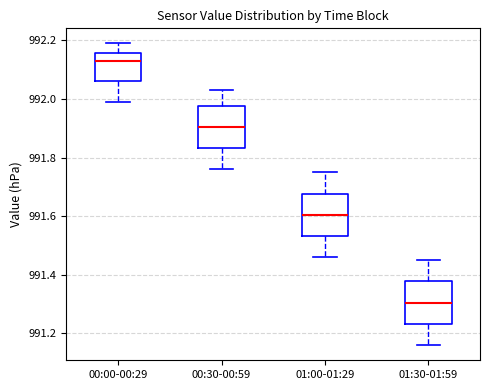

Where does the median line of the box for 00:00-00:29 sit on the y-axis? The values are not printed on the chart, so give them approximately, as read against the axis.

992.14